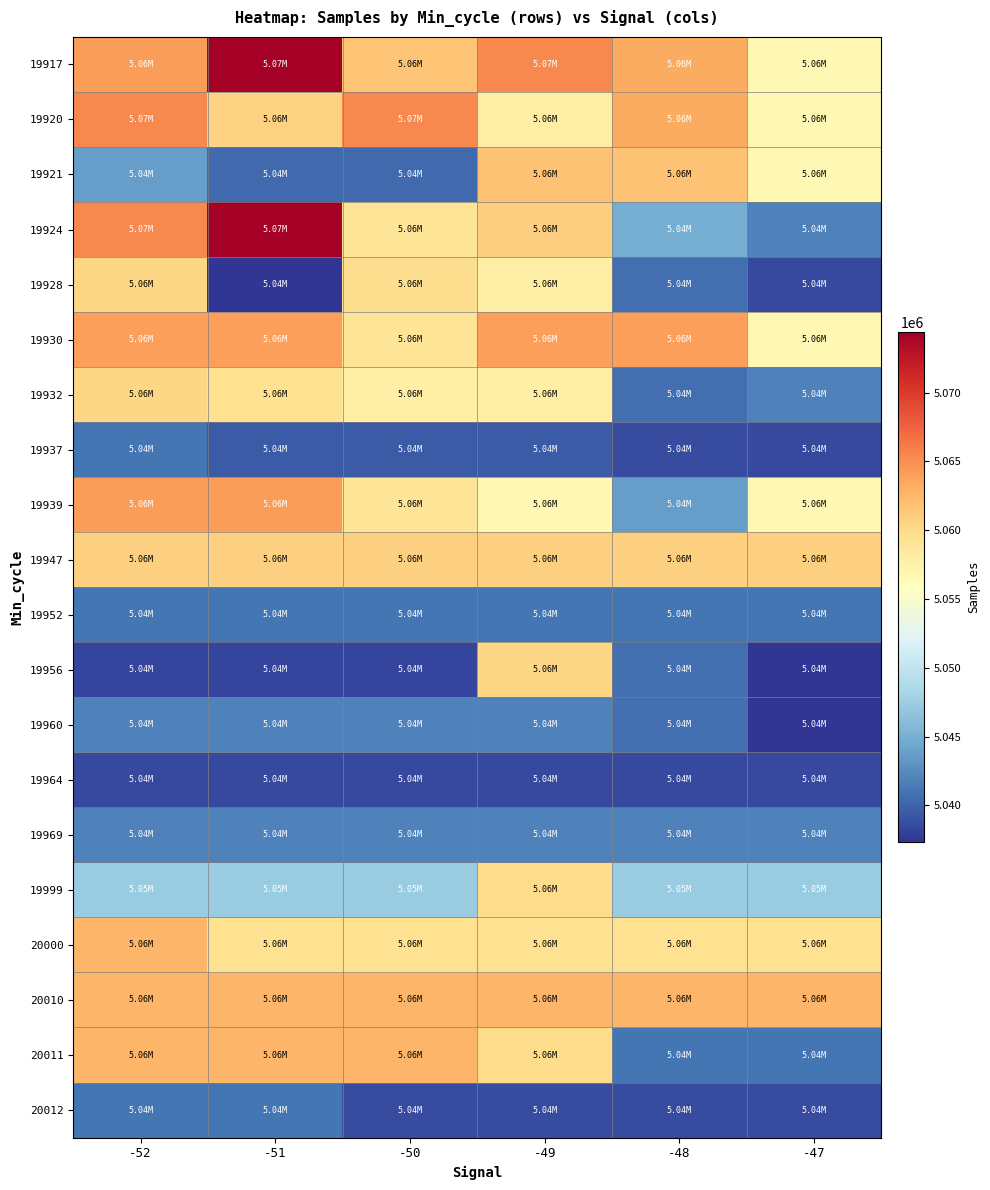

Reading left to right, transcribe all the data shown in this chart.

19917: -52=5064234	-51=5074406	-50=5061576	-49=5065383	-48=5063329	-47=5056633
19920: -52=5065342	-51=5060565	-50=5065383	-49=5057916	-48=5063329	-47=5056633
19921: -52=5043832	-51=5040444	-50=5040444	-49=5061746	-48=5061746	-47=5056633
19924: -52=5065383	-51=5074406	-50=5059001	-49=5060913	-48=5044850	-47=5041856
19928: -52=5060289	-51=5037314	-50=5059697	-49=5057870	-48=5040789	-47=5038596
19930: -52=5064025	-51=5064025	-50=5059001	-49=5064095	-48=5064025	-47=5056633
19932: -52=5060289	-51=5059374	-50=5057870	-49=5057870	-48=5040789	-47=5041856
19937: -52=5041134	-51=5039606	-50=5039606	-49=5039606	-48=5038663	-47=5038596
19939: -52=5064234	-51=5064234	-50=5059001	-49=5056633	-48=5043832	-47=5056633
19947: -52=5060667	-51=5060667	-50=5060667	-49=5060667	-48=5060667	-47=5060667
19952: -52=5041134	-51=5041134	-50=5041134	-49=5041134	-48=5041134	-47=5041134
19956: -52=5038205	-51=5038205	-50=5038205	-49=5060289	-48=5040789	-47=5037314
19960: -52=5041856	-51=5041856	-50=5041856	-49=5041856	-48=5040789	-47=5037314
19964: -52=5038596	-51=5038596	-50=5038596	-49=5038596	-48=5038596	-47=5038596
19969: -52=5041856	-51=5041856	-50=5041856	-49=5041856	-48=5041856	-47=5041856
19999: -52=5047436	-51=5047436	-50=5047436	-49=5059803	-48=5047436	-47=5047436
20000: -52=5062598	-51=5059374	-50=5059374	-49=5059374	-48=5059374	-47=5059374
20010: -52=5062598	-51=5062598	-50=5062598	-49=5062598	-48=5062598	-47=5062598
20011: -52=5062598	-51=5062598	-50=5062598	-49=5059803	-48=5041134	-47=5041134
20012: -52=5041134	-51=5041134	-50=5038663	-49=5038663	-48=5038663	-47=5038663